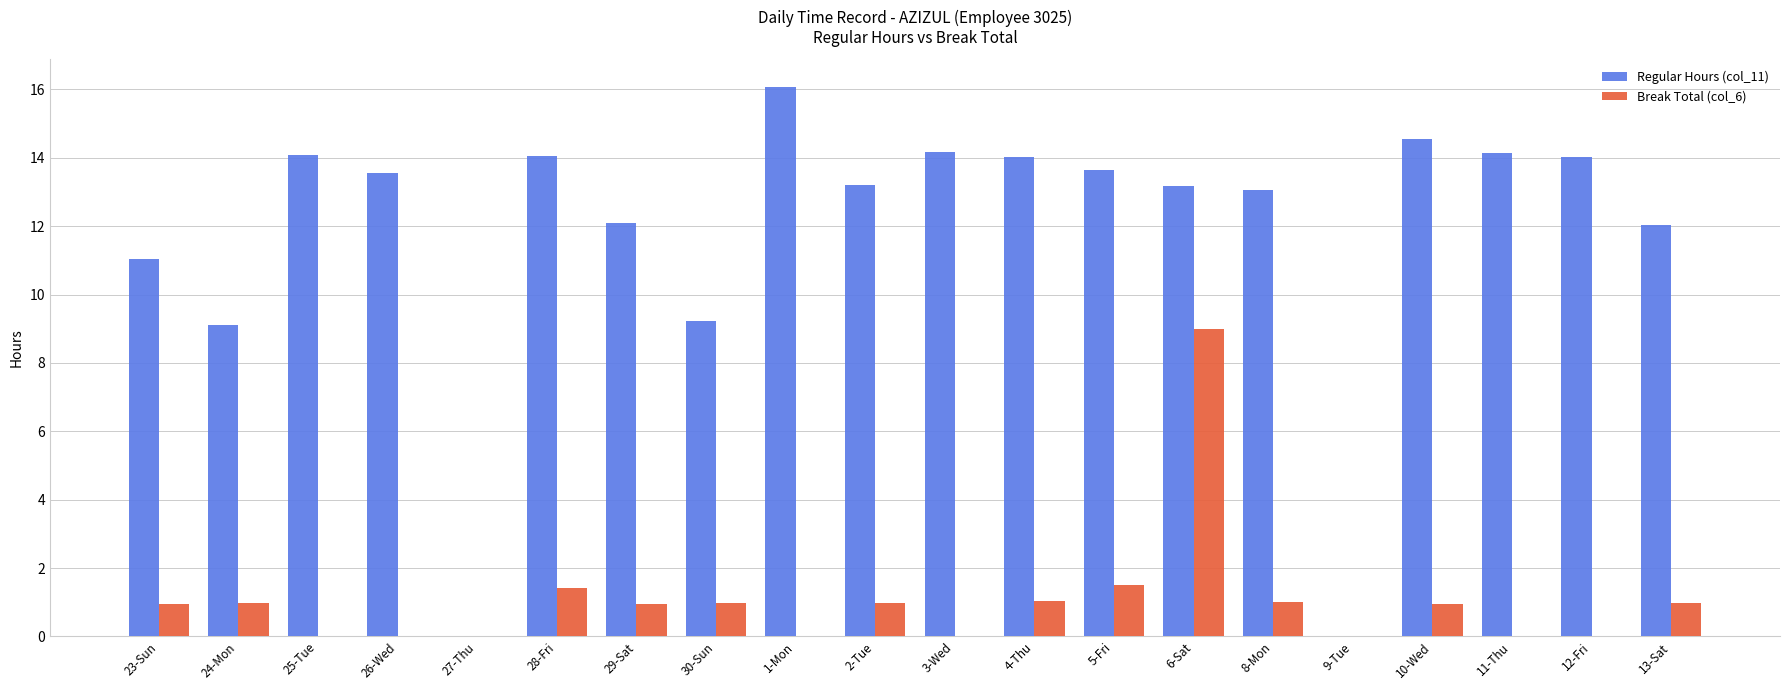

What is the sum of the Regular Hours (col_11) values at 6-Sat and 26-Wed?

26.7